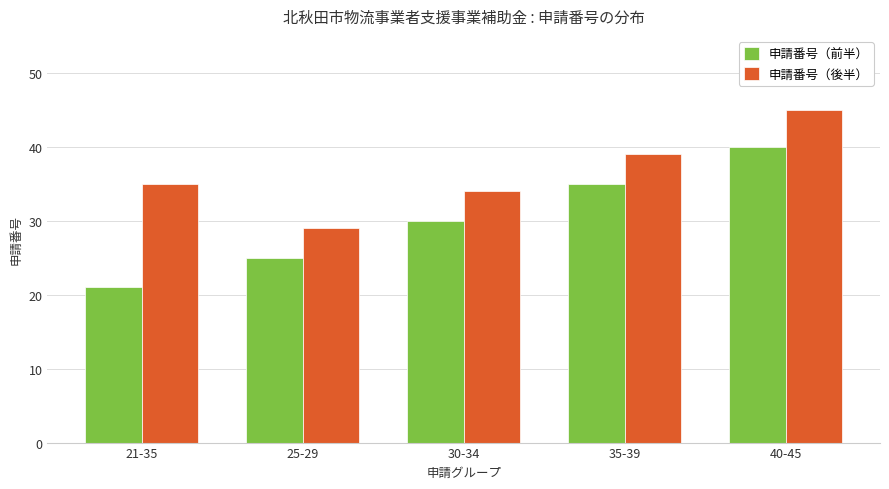

At how many categories does at least one series exceed 26?

5